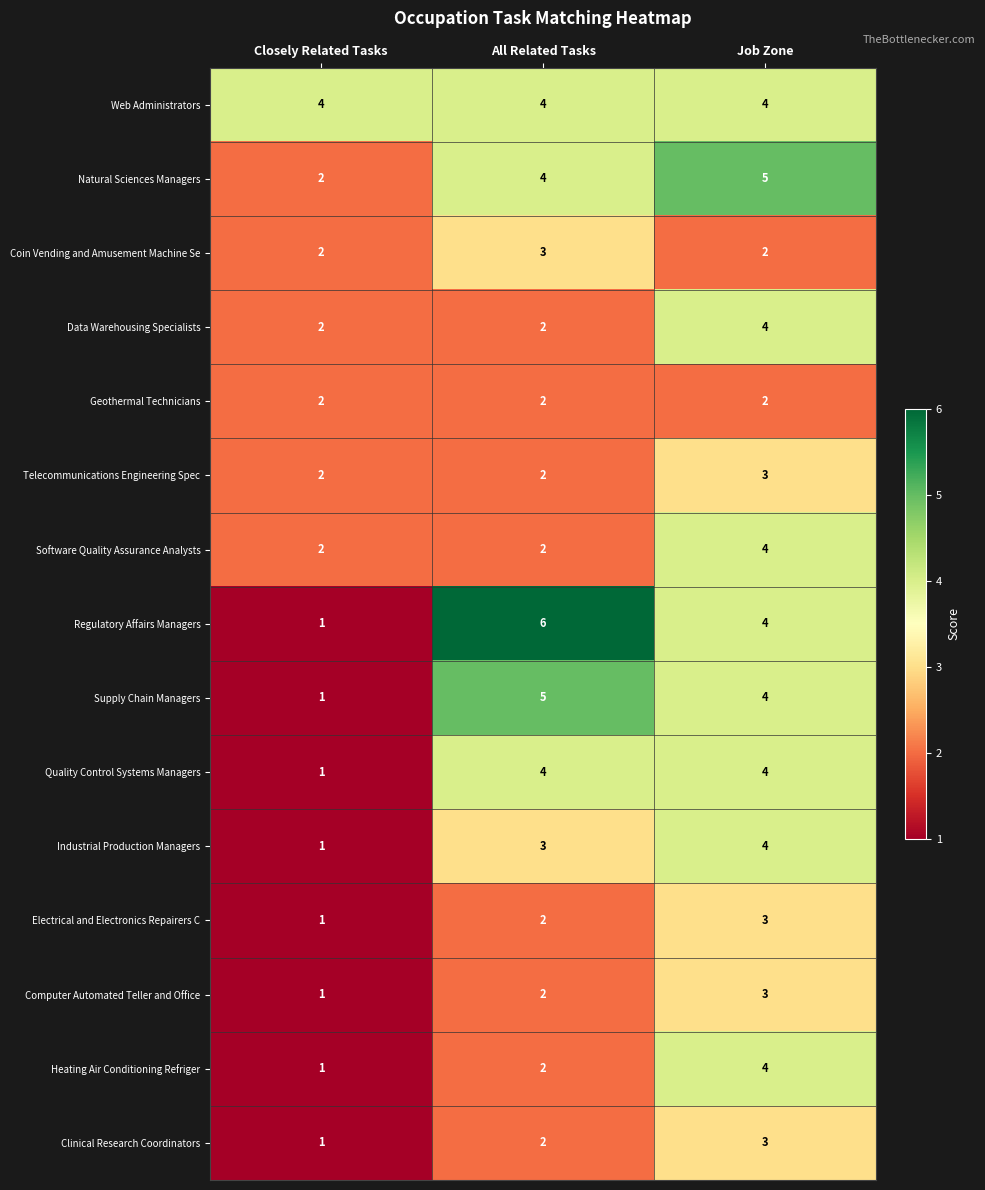

At which label does Regulatory Affairs Managers reach its minimum?

Closely Related Tasks